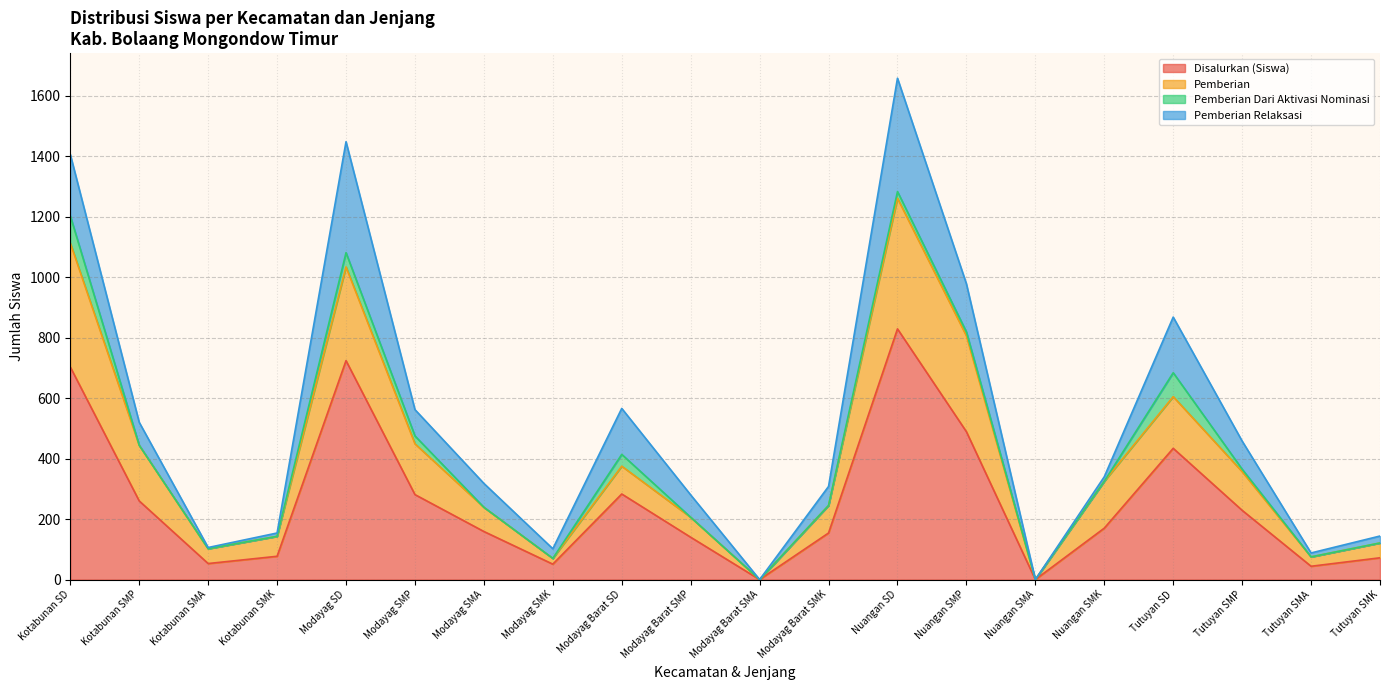

What is the difference between the maximum and minimum values in the Pemberian series?

1261